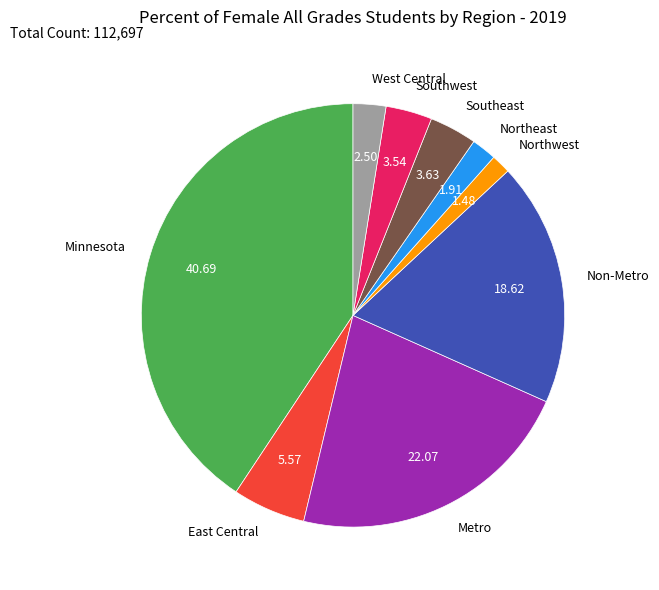

Which slice is the largest?

Minnesota